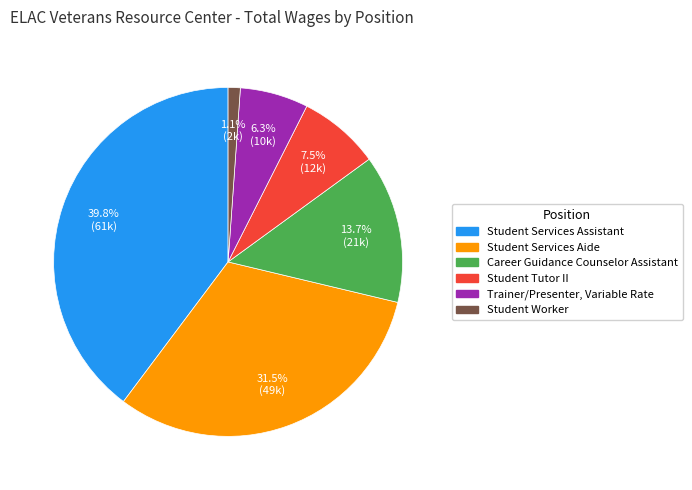

True or false: Student Services Assistant accounts for 40% of the total.

True